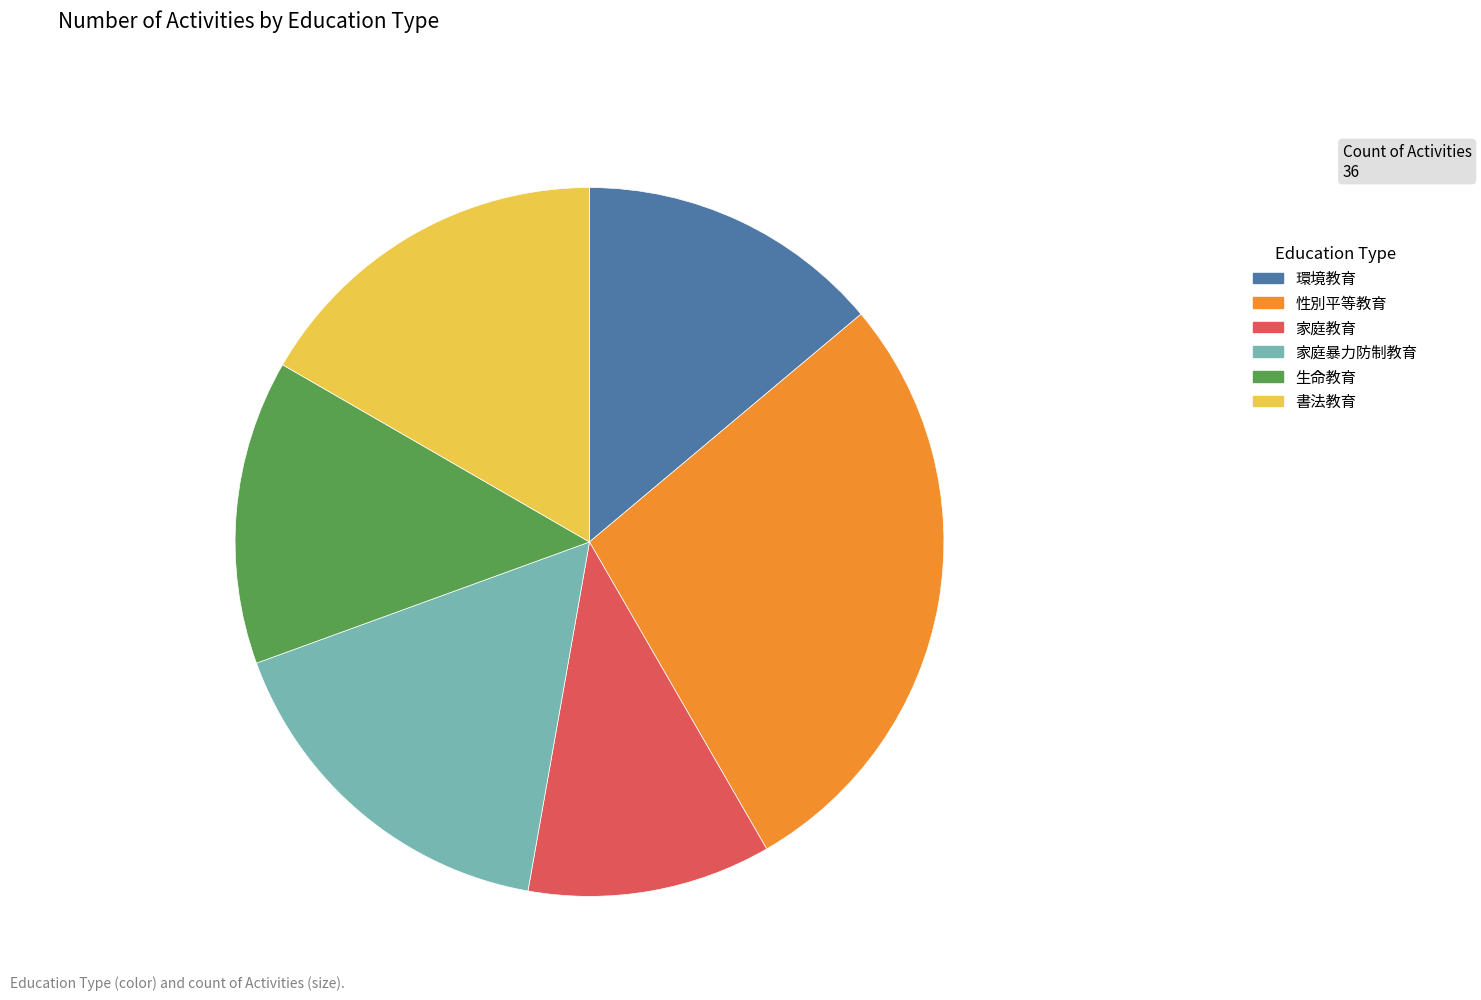

Is 環境教育 the majority of the pie?

No